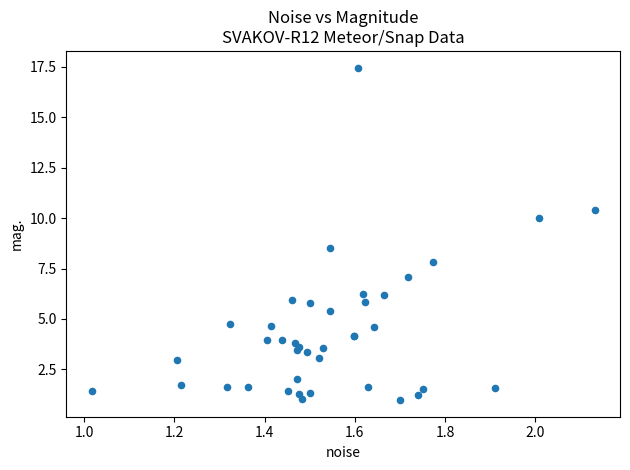

What Y value in the scatter plot is closest to 9?

8.5